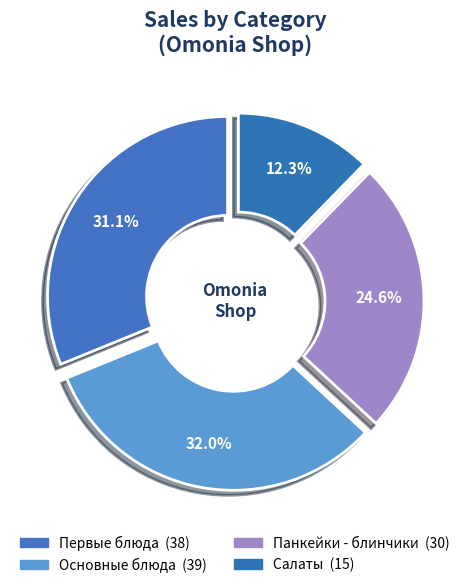

How many segments does this pie chart have?

4